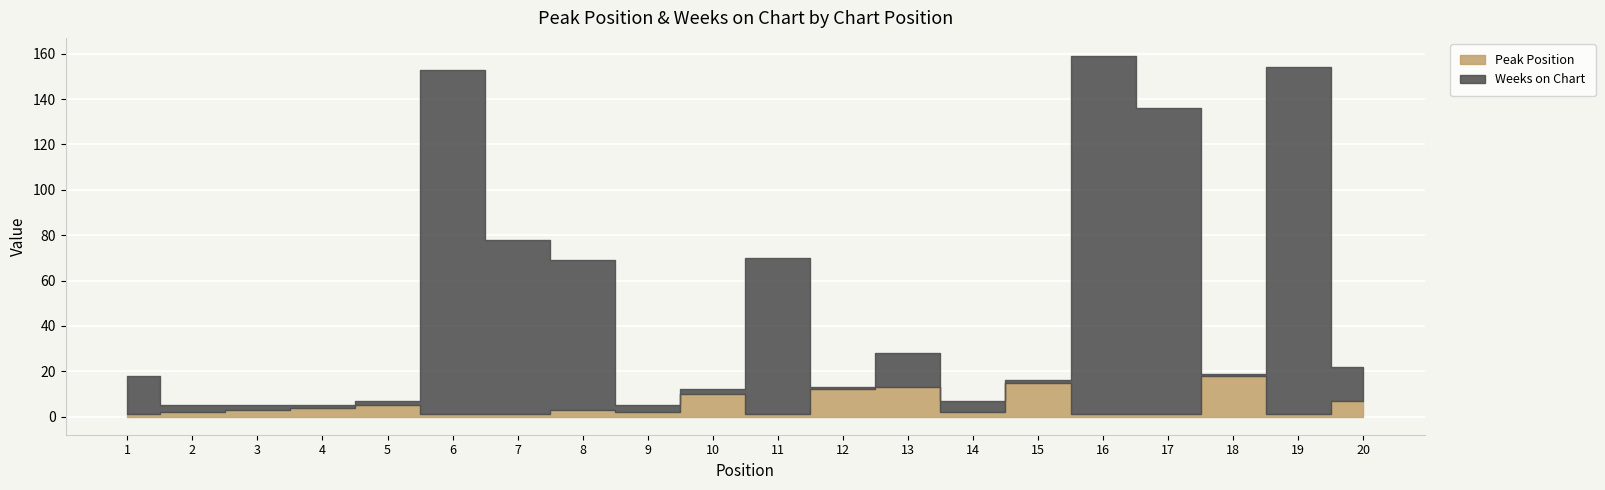

Where is the first local minimum for Weeks on Chart?

4